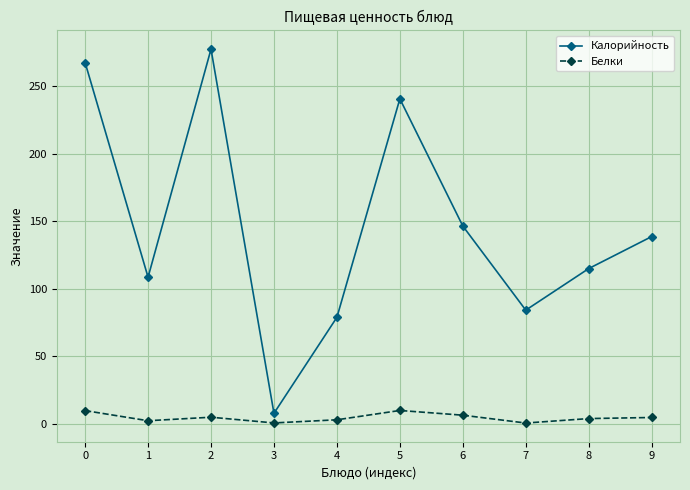

At how many categories does at least one series exceed 63?

9